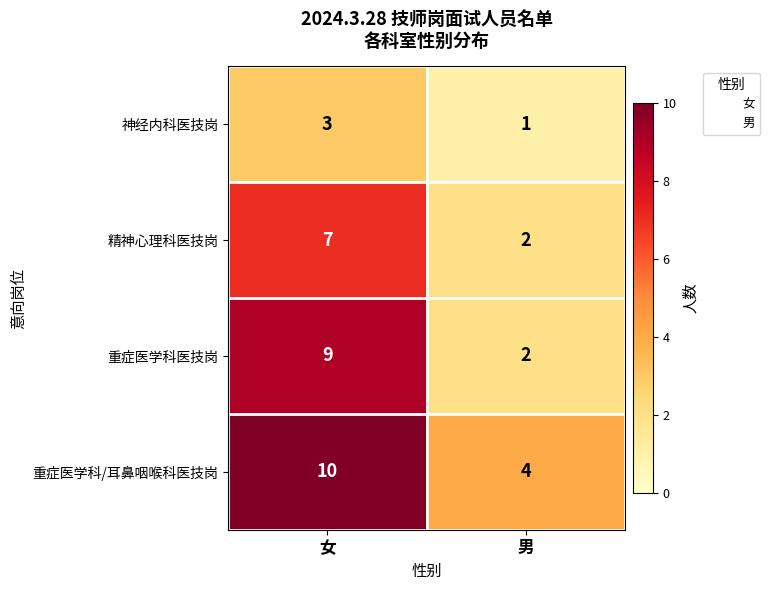

Count the number of data series in this chart.

4